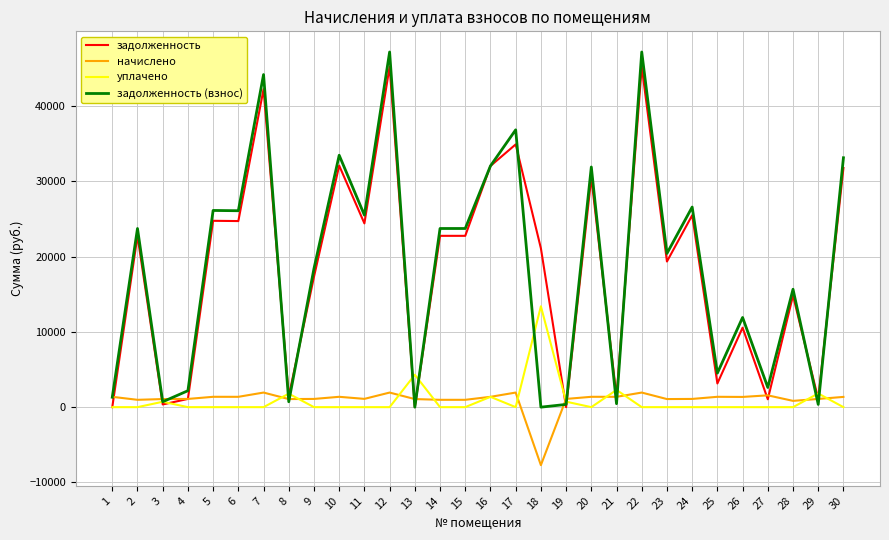

Which series has the largest range (max minus min)?

задолженность (взнос)